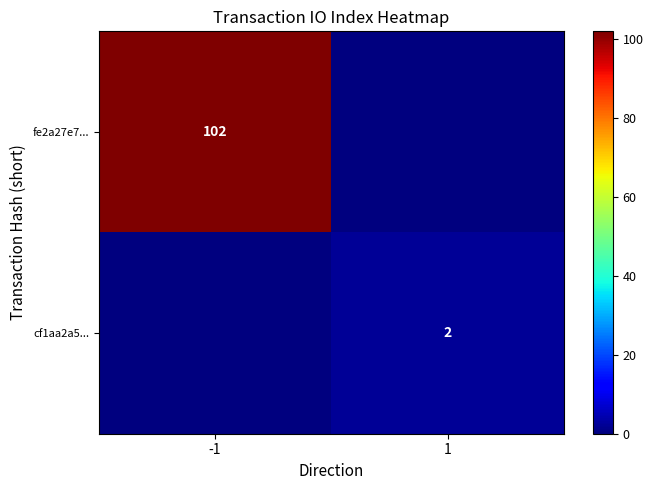

Is it true that fe2a27e7... equals 102 at -1?

True